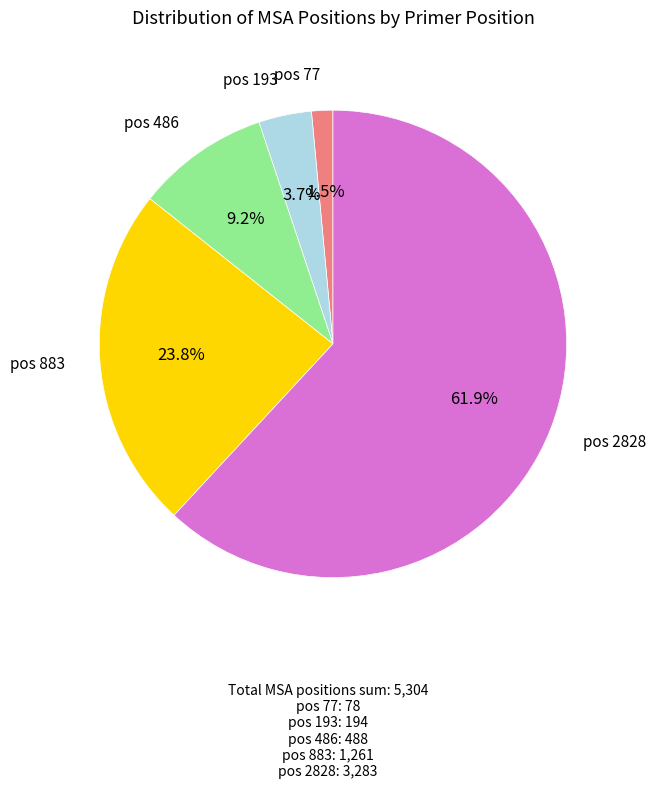

Which category has the smallest portion of the pie?

77